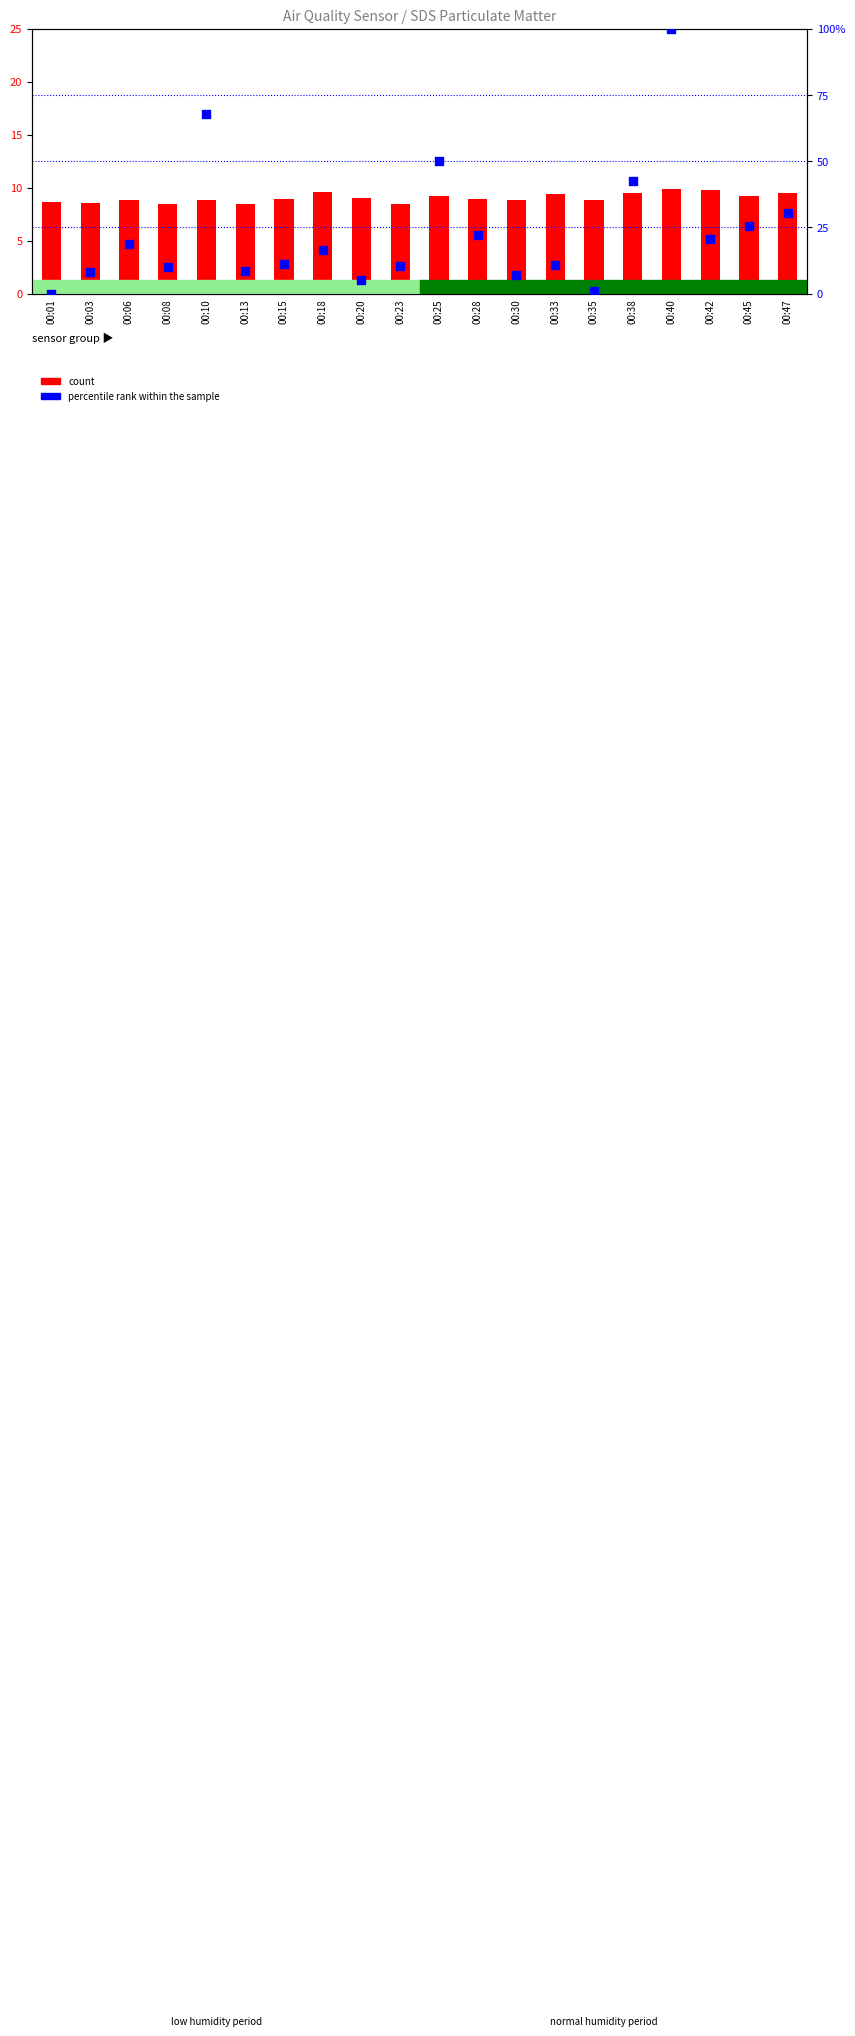

What is the total value across all series at 00:45?

34.8